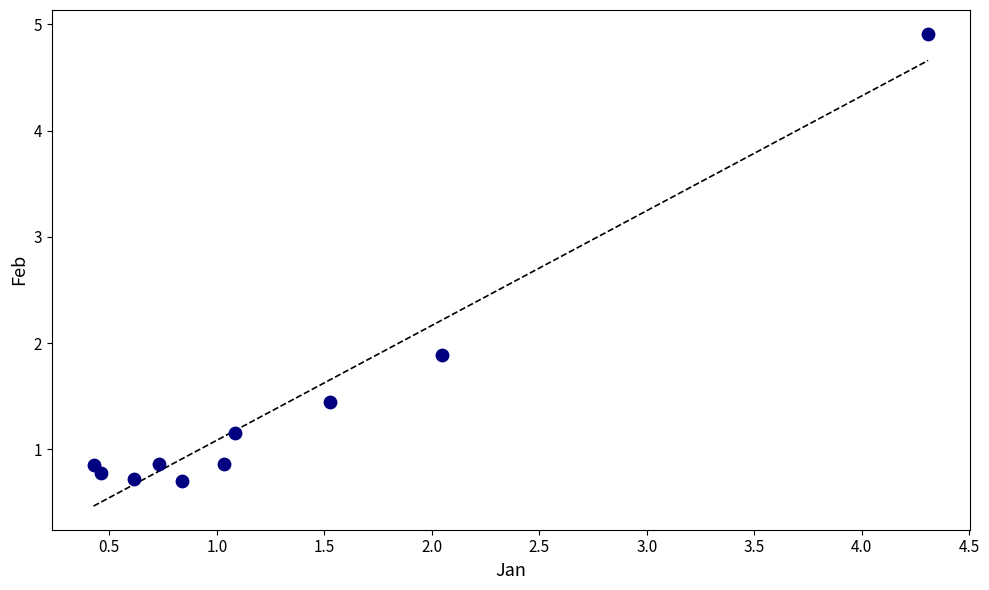

What is the average X value?

1.3